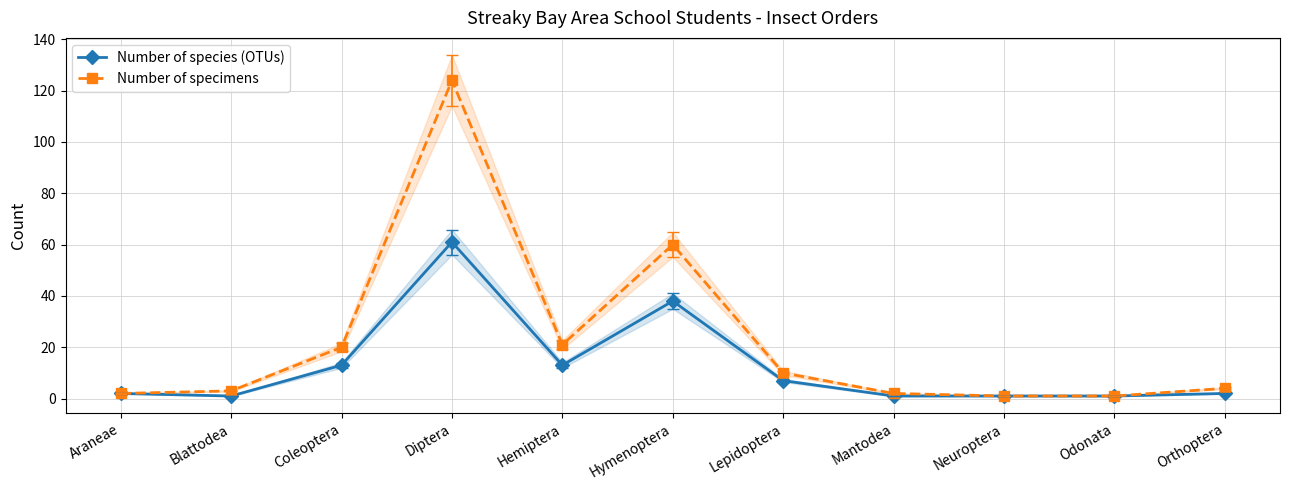

What is the total value across all series at Lepidoptera?

17